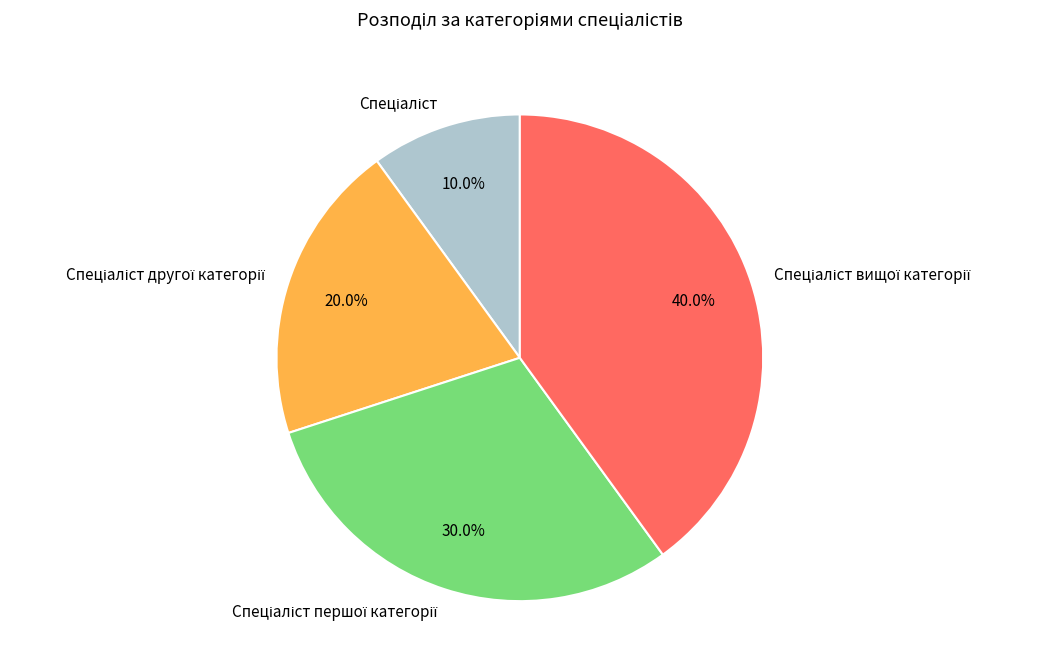

Does any single category account for the majority?

No